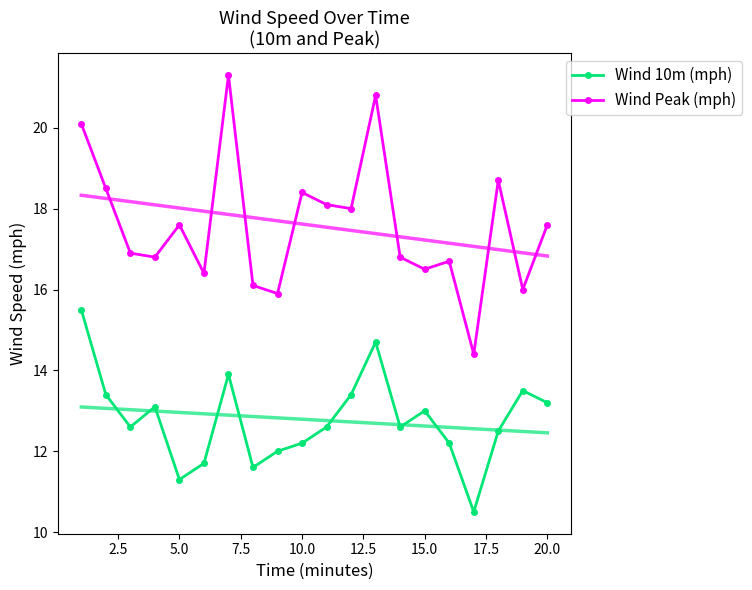

True or false: Wind 10m (mph) and Wind Peak (mph) cross at least once.

False